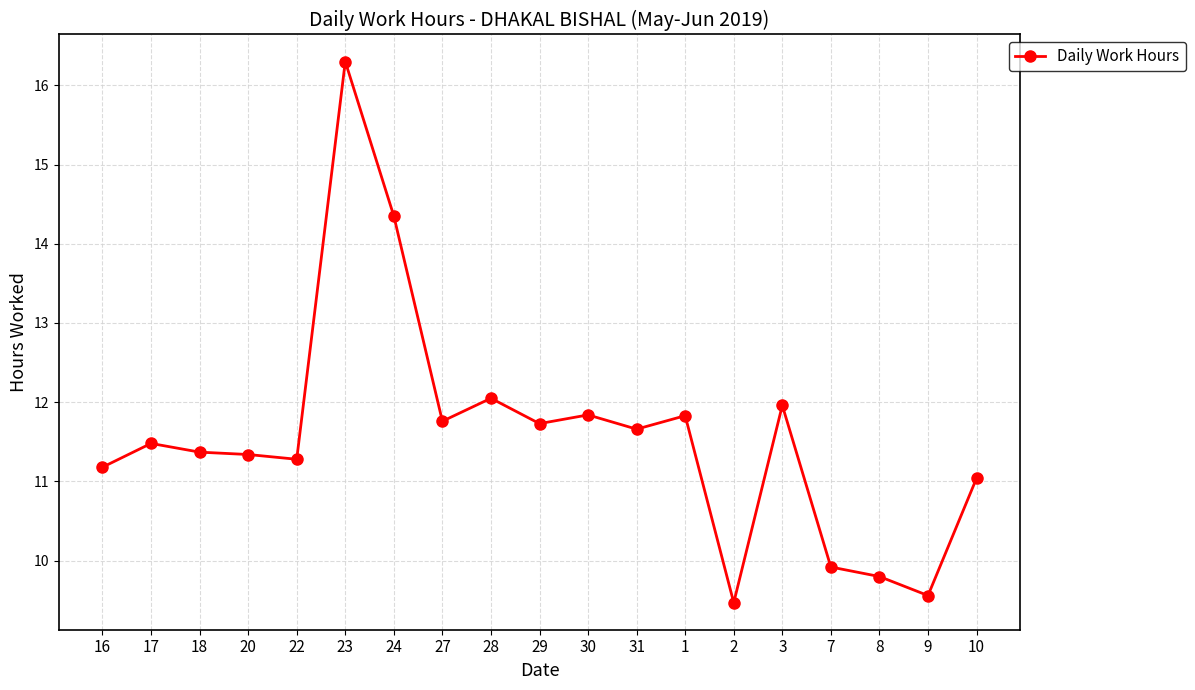

Approximately how many times larger is the value at 16 compared to 3?

0.9